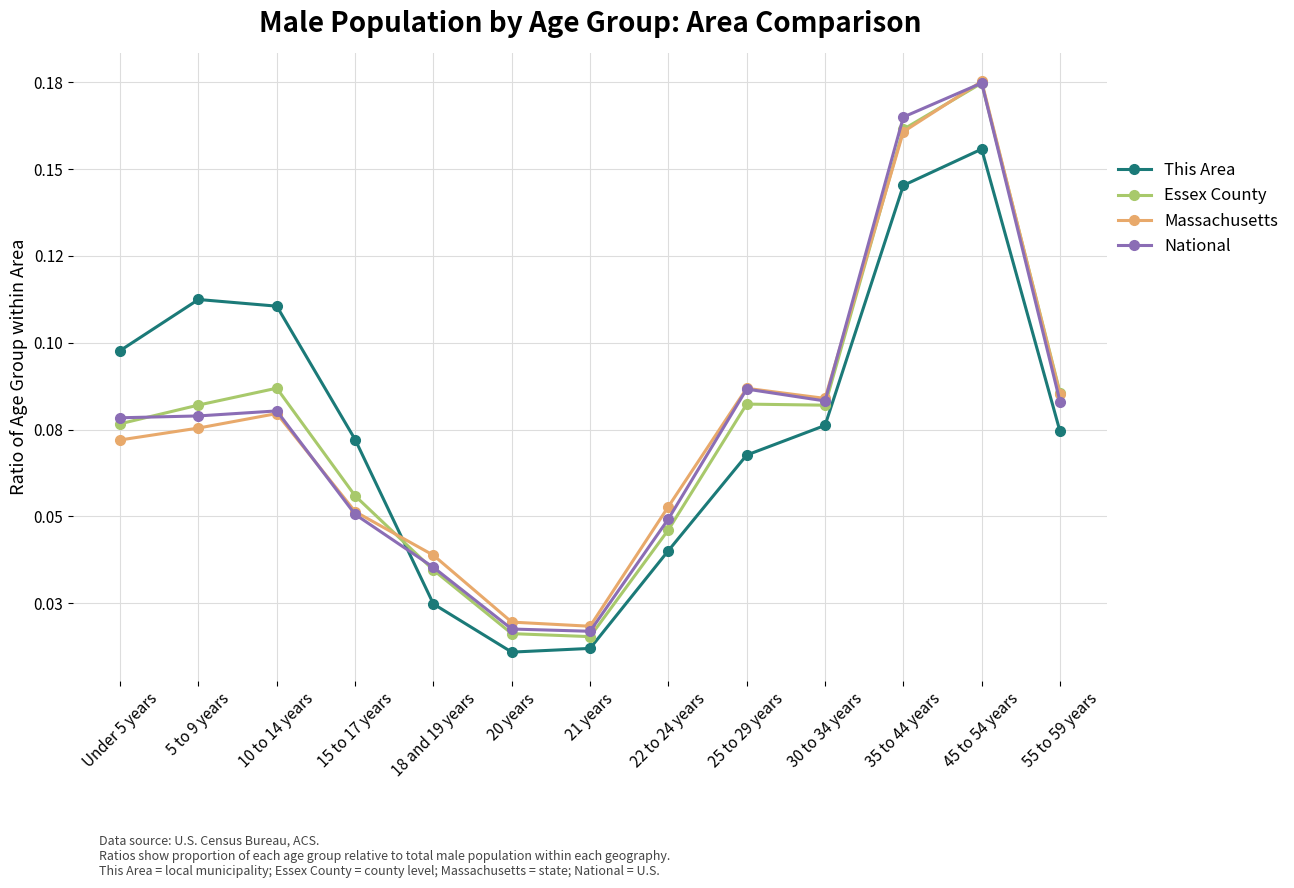

What is the difference between the second highest and second lowest values in the This Area series?

0.1